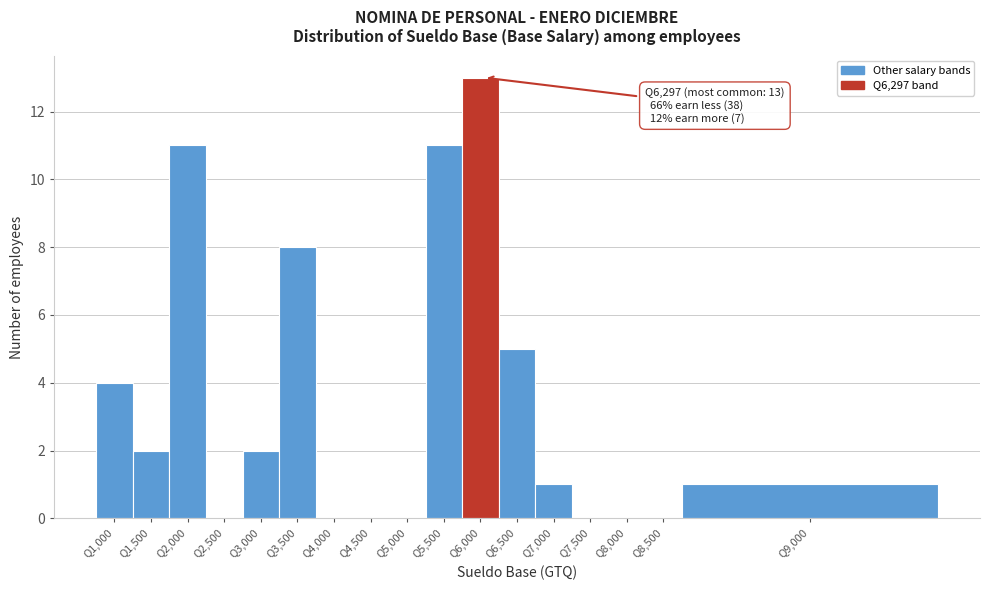

Reading left to right, extract all data points from this chart.

Q1,000=4	Q1,500=2	Q2,000=11	Q2,500=0	Q3,000=2	Q3,500=8	Q4,000=0	Q4,500=0	Q5,000=0	Q5,500=11	Q6,000=13	Q6,500=5	Q7,000=1	Q7,500=0	Q8,000=0	Q8,500=0	Q9,000=1